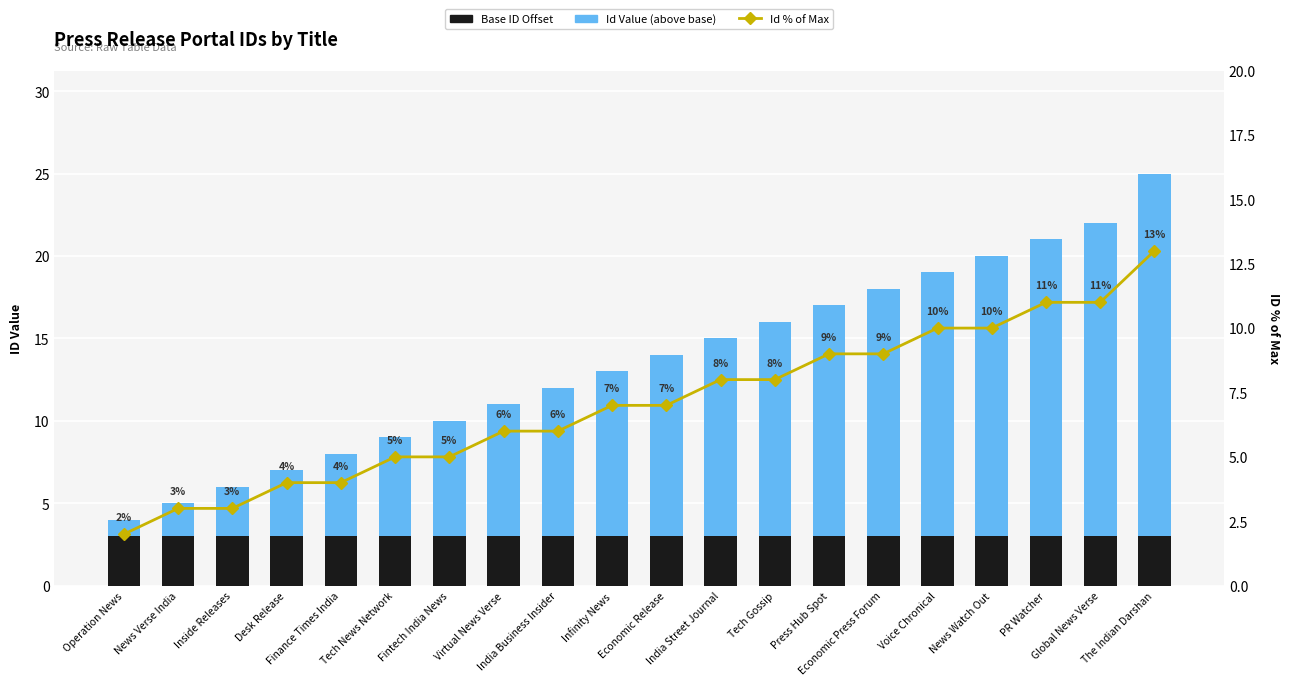

Reading left to right, what are all the values shown in this chart?

Base ID Offset: 3	3	3	3	3	3	3	3	3	3	3	3	3	3	3	3	3	3	3	3
Id Value (above base): 1	2	3	4	5	6	7	8	9	10	11	12	13	14	15	16	17	18	19	22
Id % of Max: 2	3	3	4	4	5	5	6	6	7	7	8	8	9	9	10	10	11	11	13